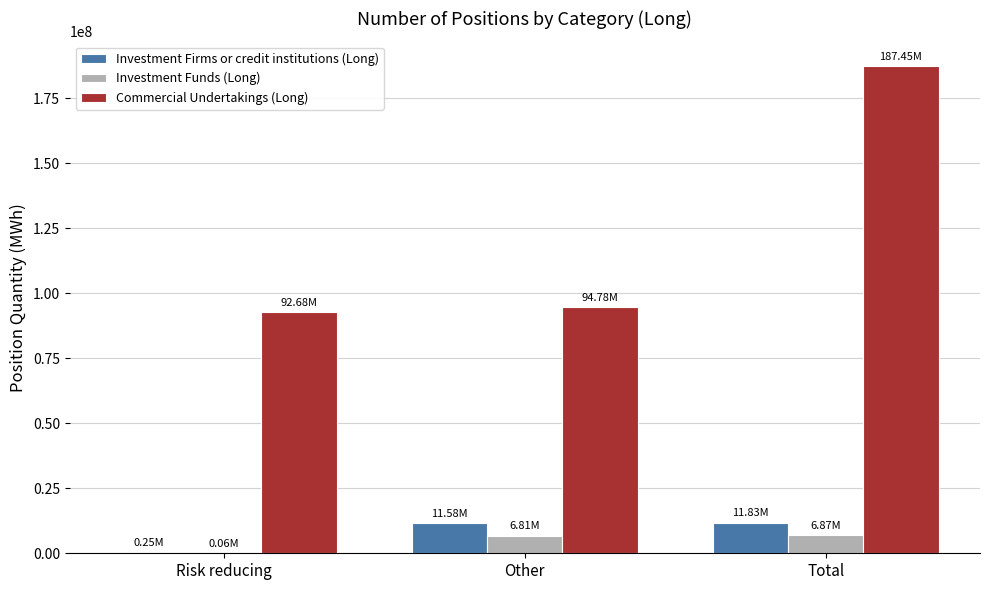

What is the difference between the Investment Funds (Long) values at Other and Risk reducing?

6744683.2